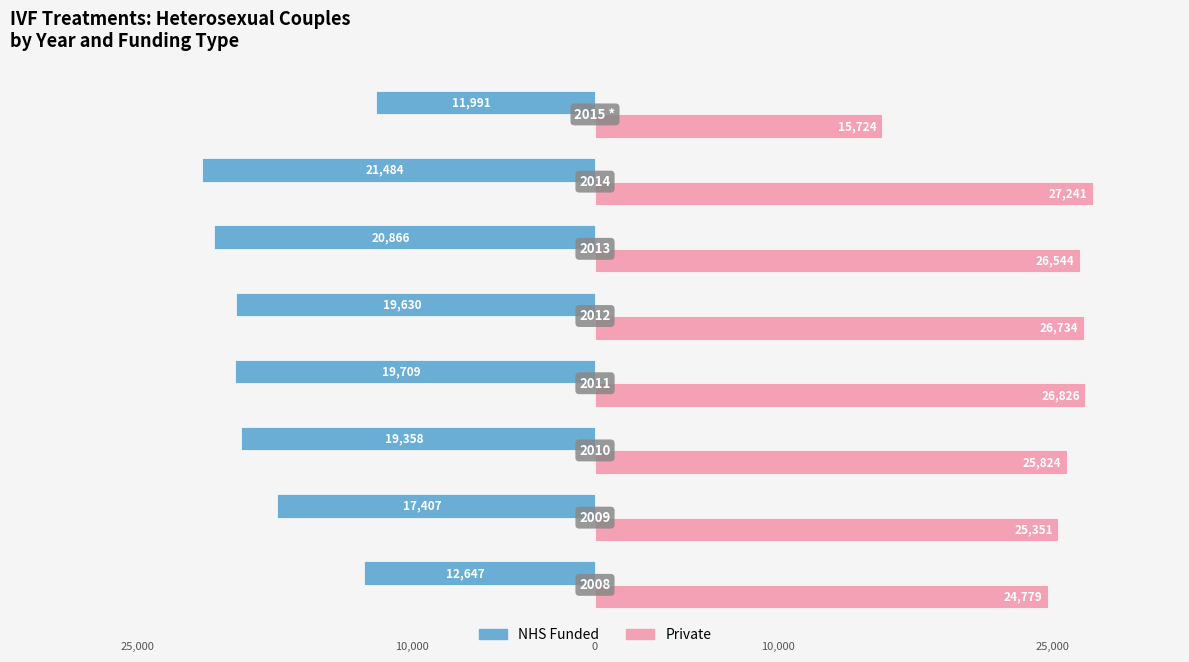

Rank the series by their average value, from lowest to highest.

NHS Funded, Private